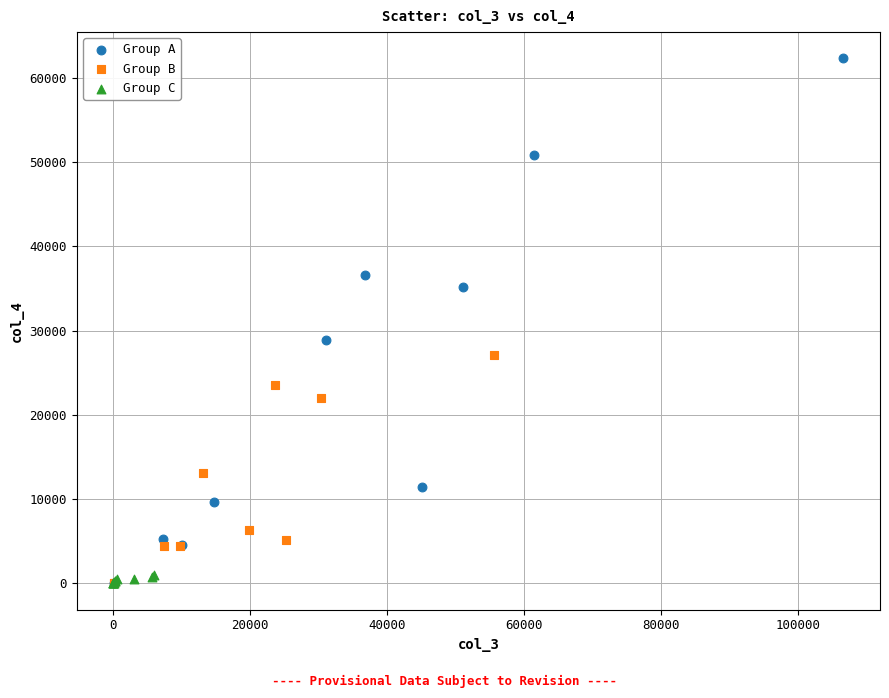

Which series has the widest spread of Y values?

Group A